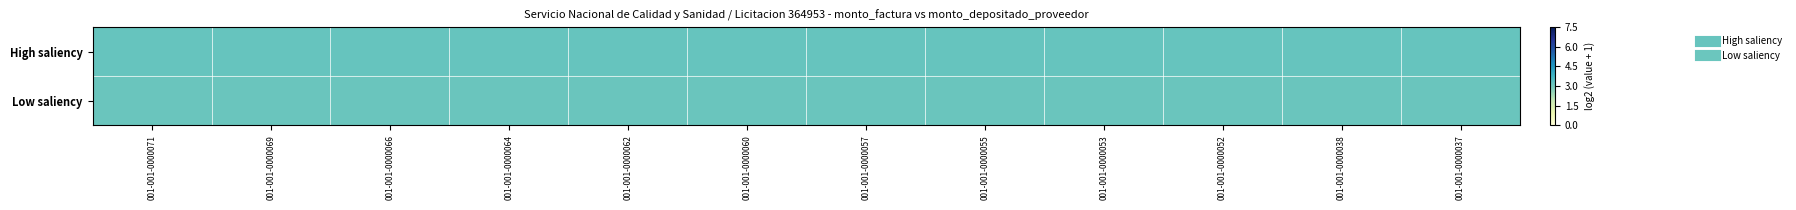

List the series in order of their overall mean, lowest first.

Low saliency, High saliency